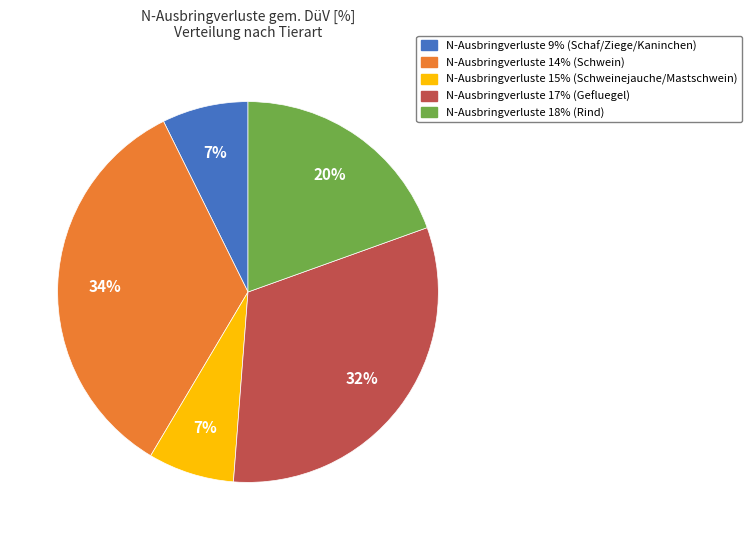

Is there a majority slice in this chart?

No